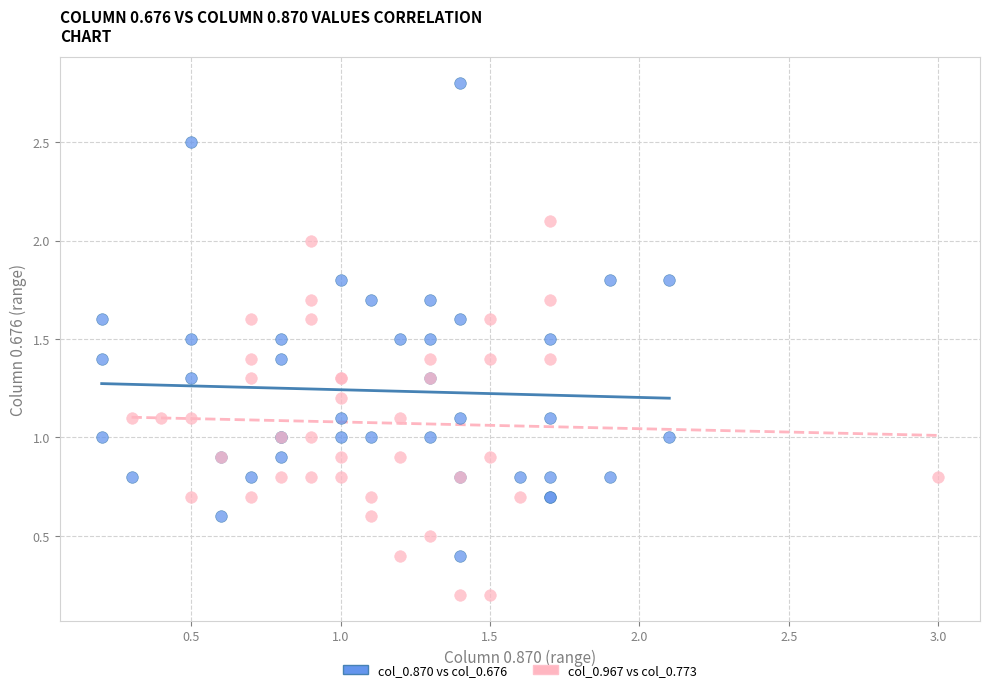

Which series contains the highest Y value?

col_0.870 vs col_0.676